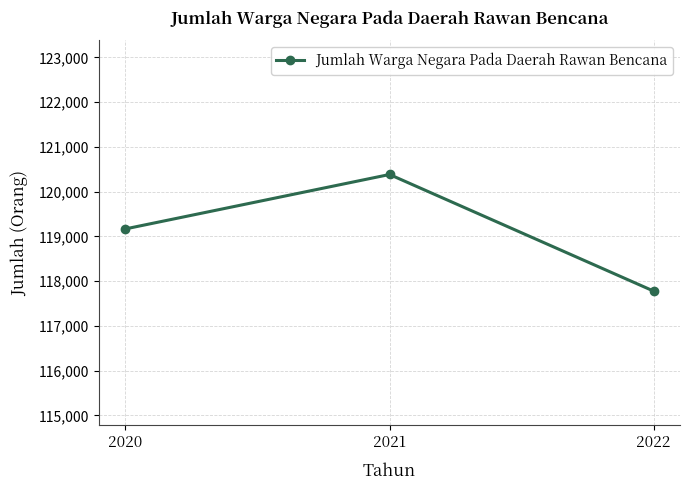

How many distinct data groups are displayed?

1